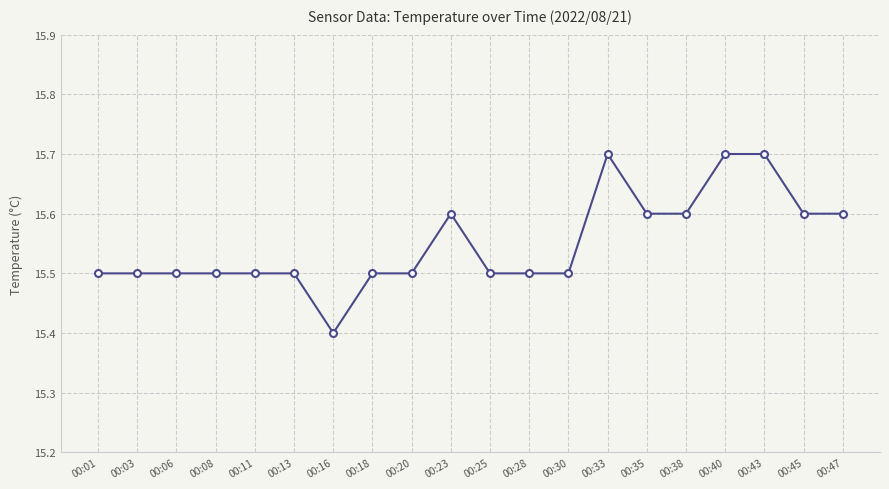

What is the sum of the values at 00:25 and 00:13?

31.0